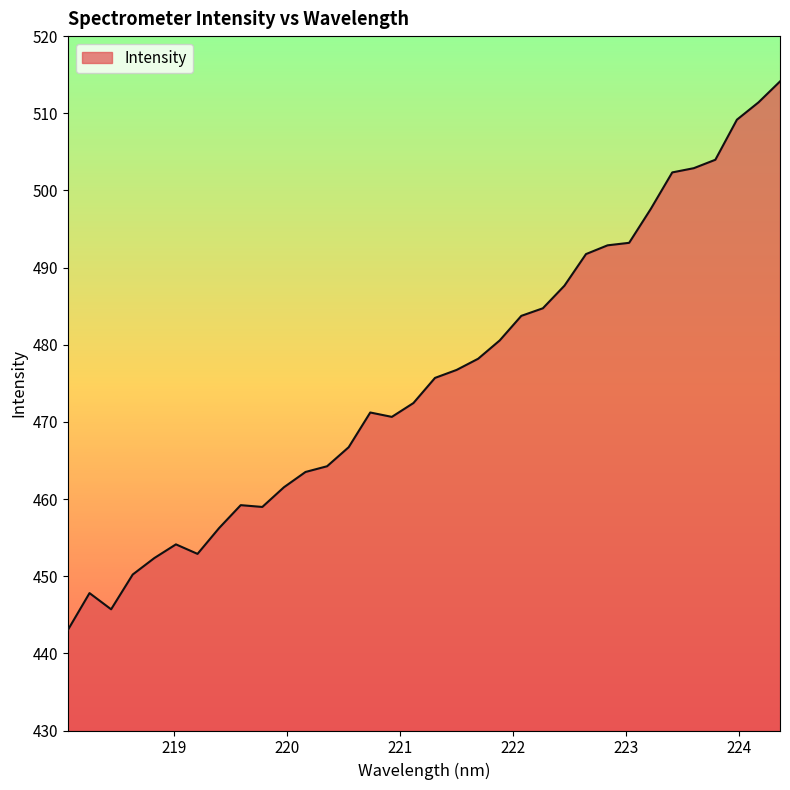

What is the difference between the maximum and minimum values?

71.1